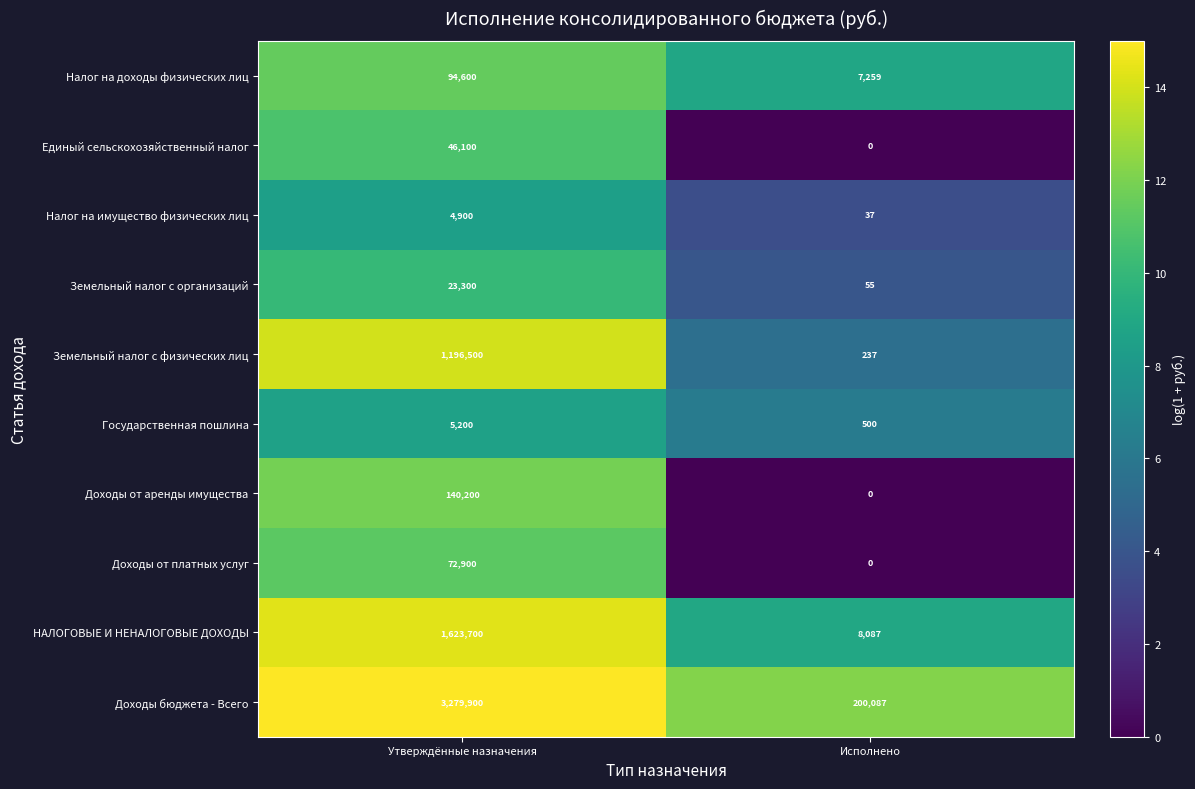

Is it true that Земельный налог с организаций equals 23300 at Утверждённые назначения?

True